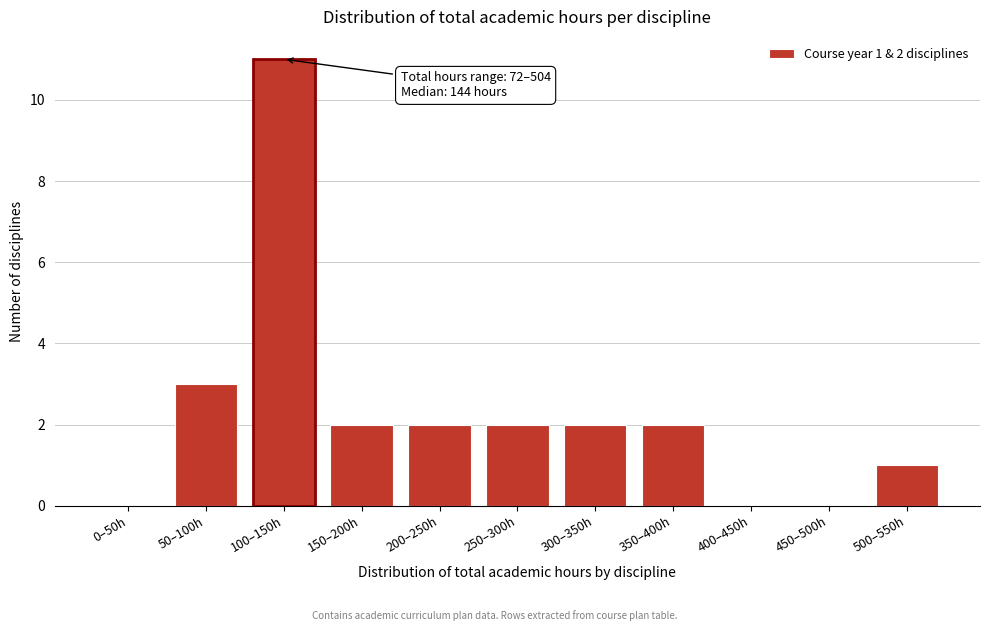

Reading right to left, extract all data points from this chart.

500–550h=1	450–500h=0	400–450h=0	350–400h=2	300–350h=2	250–300h=2	200–250h=2	150–200h=2	100–150h=11	50–100h=3	0–50h=0